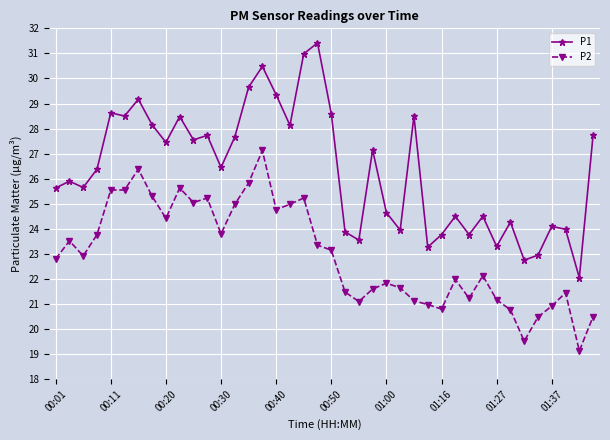

Which series has the largest range (max minus min)?

P1